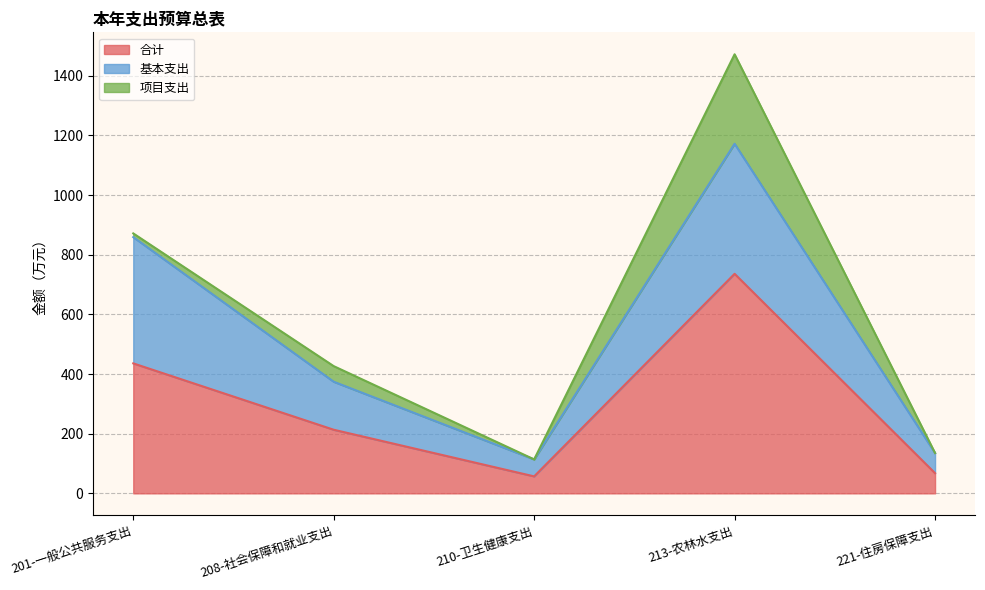

Where is the first local minimum for 项目支出?

210-卫生健康支出